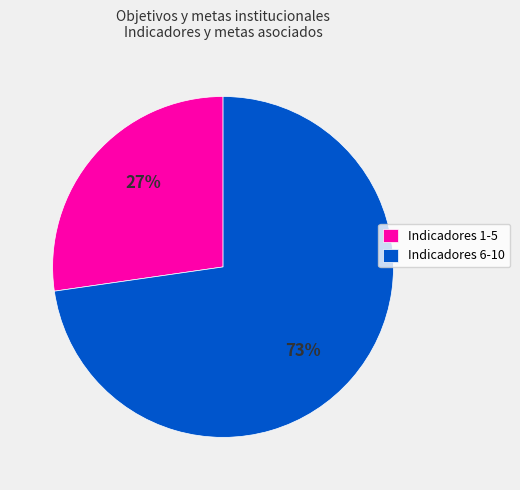

What is the ratio of the value at Indicadores 6-10 to the value at Indicadores 1-5?

2.7